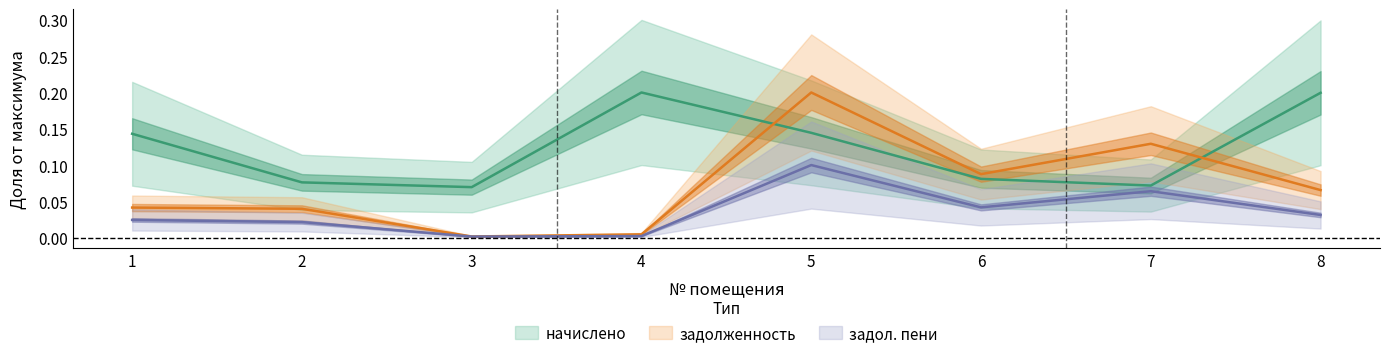

Reading left to right, extract all data points from this chart.

начислено: 0.1	0.1	0.1	0.2	0.1	0.1	0.1	0.2
задолженность: 0.0	0.0	0.0	0.0	0.2	0.1	0.1	0.1
задолженность_пени: 0.0	0.0	0.0	0.0	0.1	0.0	0.1	0.0